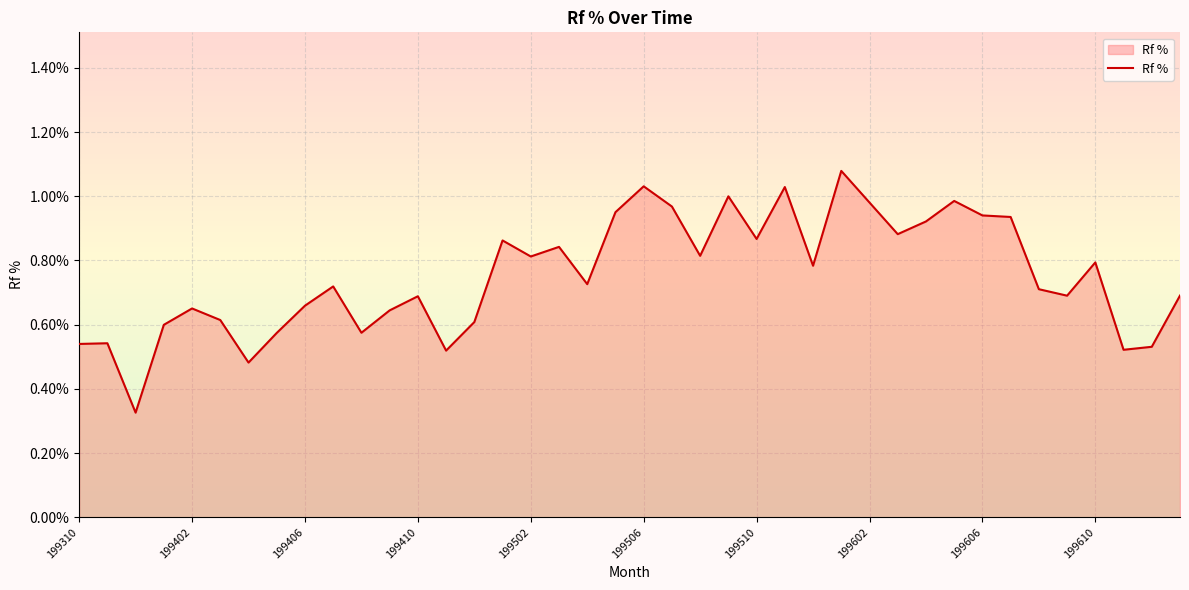

How many points are lower than both their immediate neighbors (excluding endpoints)?

12